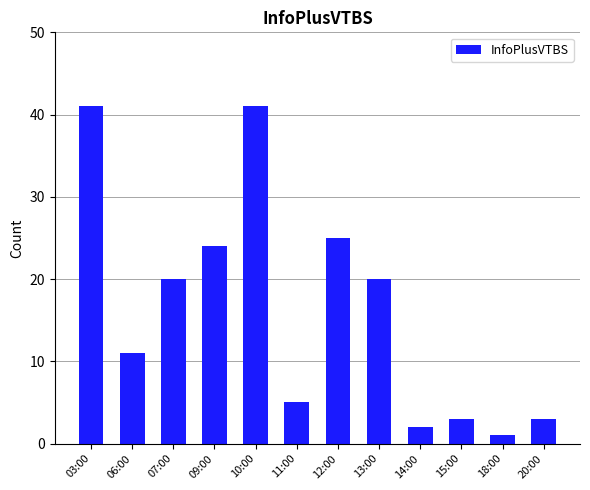

What is the value of the 4th bar from the left?

24